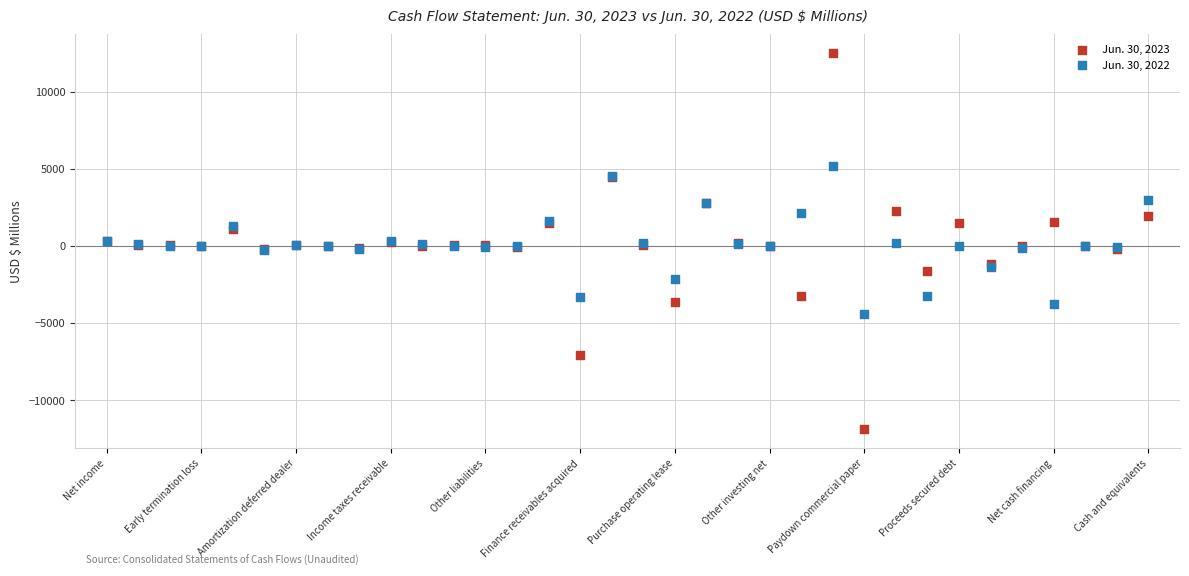

Which series reaches the maximum Y coordinate?

Jun. 30, 2023